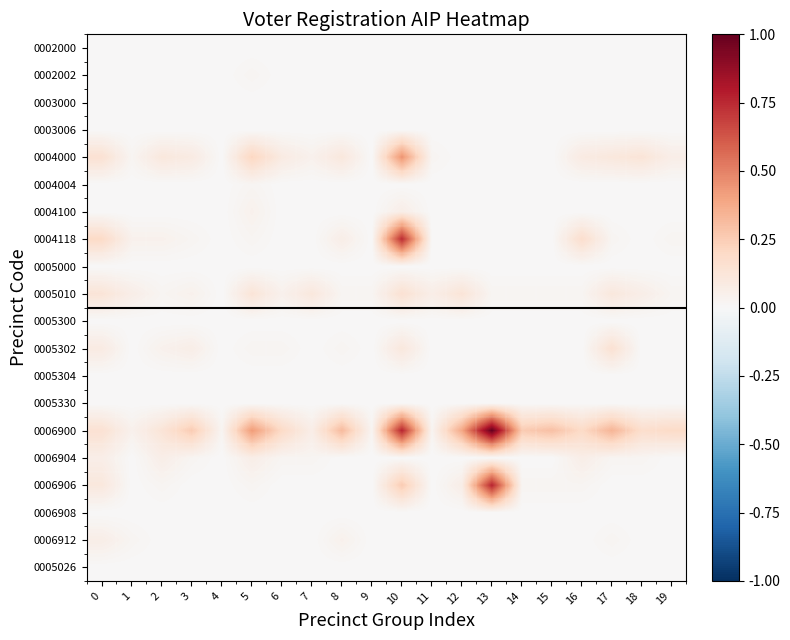

Reading left to right, what are all the values shown in this chart?

0002000: 0=0.0	1=0.0	2=0.0	3=0.0	4=0.0	5=0.0	6=0.0	7=0.0	8=0.0	9=0.0	10=0.0	11=0.0	12=0.0	13=0.0	14=0.0	15=0.0	16=0.0	17=0.0	18=0.0	19=0.0
0002002: 0=0.0	1=0.0	2=0.0	3=0.0	4=0.0	5=0.0	6=0.0	7=0.0	8=0.0	9=0.0	10=0.0	11=0.0	12=0.0	13=0.0	14=0.0	15=0.0	16=0.0	17=0.0	18=0.0	19=0.0
0003000: 0=0.0	1=0.0	2=0.0	3=0.0	4=0.0	5=0.0	6=0.0	7=0.0	8=0.0	9=0.0	10=0.0	11=0.0	12=0.0	13=0.0	14=0.0	15=0.0	16=0.0	17=0.0	18=0.0	19=0.0
0003006: 0=0.0	1=0.0	2=0.0	3=0.0	4=0.0	5=0.0	6=0.0	7=0.0	8=0.0	9=0.0	10=0.0	11=0.0	12=0.0	13=0.0	14=0.0	15=0.0	16=0.0	17=0.0	18=0.0	19=0.0
0004000: 0=0.1	1=0.0	2=0.1	3=0.1	4=0.0	5=0.2	6=0.1	7=0.0	8=0.1	9=0.0	10=0.4	11=0.0	12=0.0	13=0.0	14=0.0	15=0.0	16=0.1	17=0.1	18=0.1	19=0.1
0004004: 0=0.0	1=0.0	2=0.0	3=0.0	4=0.0	5=0.0	6=0.0	7=0.0	8=0.0	9=0.0	10=0.0	11=0.0	12=0.0	13=0.0	14=0.0	15=0.0	16=0.0	17=0.0	18=0.0	19=0.0
0004100: 0=0.0	1=0.0	2=0.0	3=0.0	4=0.0	5=0.0	6=0.0	7=0.0	8=0.0	9=0.0	10=0.1	11=0.0	12=0.0	13=0.0	14=0.0	15=0.0	16=0.0	17=0.0	18=0.0	19=0.0
0004118: 0=0.2	1=0.0	2=0.0	3=0.0	4=0.0	5=0.0	6=0.0	7=0.0	8=0.1	9=0.0	10=0.7	11=0.0	12=0.0	13=0.0	14=0.0	15=0.0	16=0.2	17=0.0	18=0.0	19=0.0
0005000: 0=0.0	1=0.0	2=0.0	3=0.0	4=0.0	5=0.0	6=0.0	7=0.0	8=0.0	9=0.0	10=0.0	11=0.0	12=0.0	13=0.0	14=0.0	15=0.0	16=0.0	17=0.0	18=0.0	19=0.0
0005010: 0=0.1	1=0.1	2=0.0	3=0.0	4=0.0	5=0.1	6=0.0	7=0.1	8=0.0	9=0.0	10=0.1	11=0.1	12=0.1	13=0.0	14=0.0	15=0.0	16=0.0	17=0.1	18=0.1	19=0.0
0005300: 0=0.0	1=0.0	2=0.0	3=0.0	4=0.0	5=0.0	6=0.0	7=0.0	8=0.0	9=0.0	10=0.0	11=0.0	12=0.0	13=0.0	14=0.0	15=0.0	16=0.0	17=0.0	18=0.0	19=0.0
0005302: 0=0.1	1=0.0	2=0.0	3=0.1	4=0.0	5=0.0	6=0.0	7=0.0	8=0.0	9=0.0	10=0.1	11=0.0	12=0.0	13=0.0	14=0.0	15=0.0	16=0.0	17=0.1	18=0.0	19=0.0
0005304: 0=0.0	1=0.0	2=0.0	3=0.0	4=0.0	5=0.0	6=0.0	7=0.0	8=0.0	9=0.0	10=0.0	11=0.0	12=0.0	13=0.0	14=0.0	15=0.0	16=0.0	17=0.0	18=0.0	19=0.0
0005330: 0=0.0	1=0.0	2=0.0	3=0.0	4=0.0	5=0.0	6=0.0	7=0.0	8=0.0	9=0.0	10=0.0	11=0.0	12=0.0	13=0.0	14=0.0	15=0.0	16=0.0	17=0.0	18=0.0	19=0.0
0006900: 0=0.1	1=0.0	2=0.1	3=0.3	4=0.0	5=0.4	6=0.2	7=0.1	8=0.3	9=0.0	10=0.8	11=0.0	12=0.4	13=1.0	14=0.3	15=0.3	16=0.2	17=0.3	18=0.2	19=0.2
0006904: 0=0.1	1=0.0	2=0.1	3=0.0	4=0.0	5=0.1	6=0.0	7=0.0	8=0.0	9=0.0	10=0.0	11=0.0	12=0.0	13=0.0	14=0.0	15=0.0	16=0.1	17=0.0	18=0.0	19=0.0
0006906: 0=0.1	1=0.0	2=0.0	3=0.0	4=0.0	5=0.0	6=0.0	7=0.0	8=0.0	9=0.0	10=0.3	11=0.0	12=0.1	13=0.8	14=0.0	15=0.0	16=0.0	17=0.0	18=0.0	19=0.0
0006908: 0=0.0	1=0.0	2=0.0	3=0.0	4=0.0	5=0.0	6=0.0	7=0.0	8=0.0	9=0.0	10=0.0	11=0.0	12=0.0	13=0.0	14=0.0	15=0.0	16=0.0	17=0.0	18=0.0	19=0.0
0006912: 0=0.1	1=0.0	2=0.0	3=0.0	4=0.0	5=0.0	6=0.0	7=0.0	8=0.0	9=0.0	10=0.0	11=0.0	12=0.0	13=0.0	14=0.0	15=0.0	16=0.0	17=0.0	18=0.0	19=0.0
0005026: 0=0.0	1=0.0	2=0.0	3=0.0	4=0.0	5=0.0	6=0.0	7=0.0	8=0.0	9=0.0	10=0.0	11=0.0	12=0.0	13=0.0	14=0.0	15=0.0	16=0.0	17=0.0	18=0.0	19=0.0